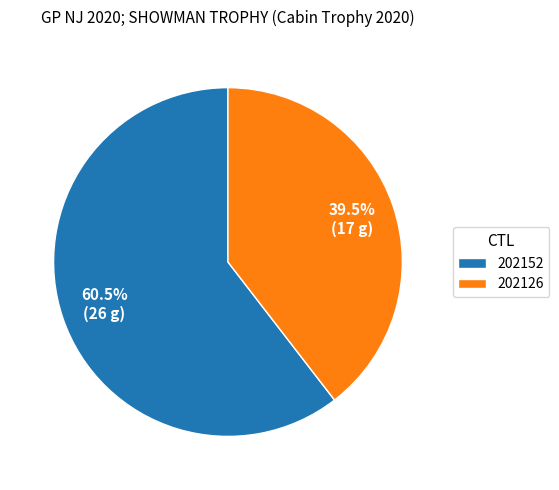

Which slice is the largest?

202152